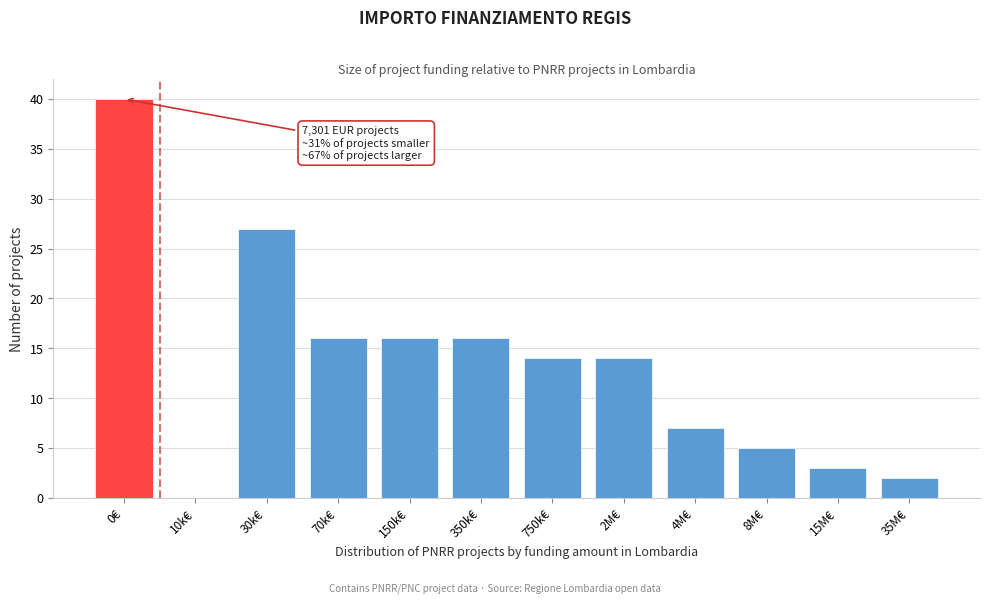

Reading right to left, extract all data points from this chart.

35M€=2	15M€=3	8M€=5	4M€=7	2M€=14	750k€=14	350k€=16	150k€=16	70k€=16	30k€=27	10k€=0	0€=40